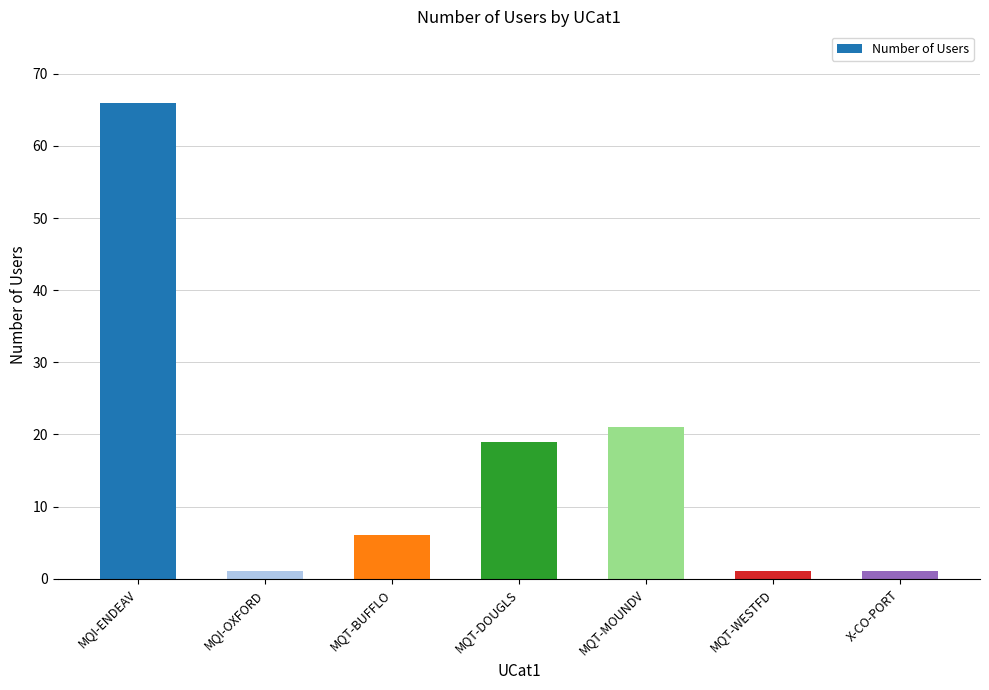

What is the sum of all values?

115